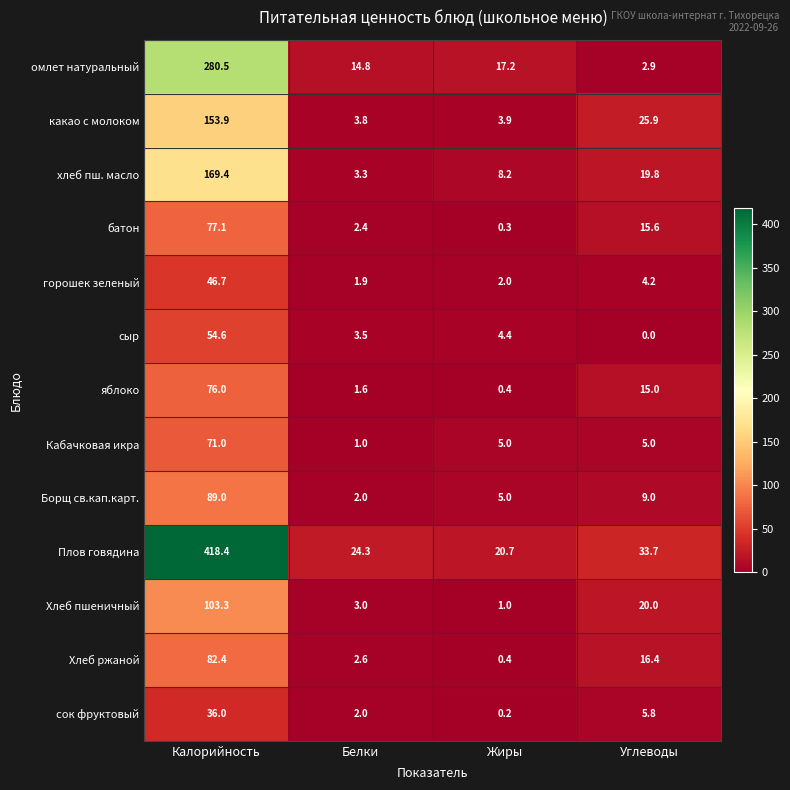

Where is яблоко nearest to the value 38?

Углеводы